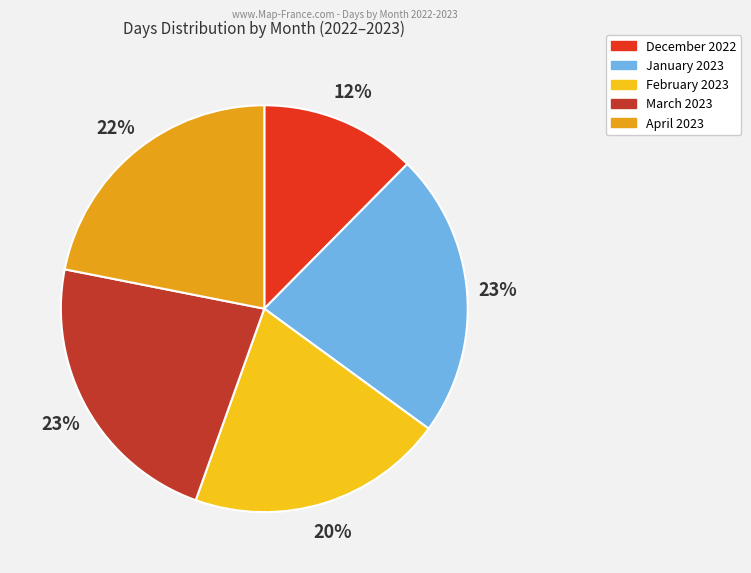

To the nearest percent, what is the combined percentage of March 2023 and April 2023?

45%